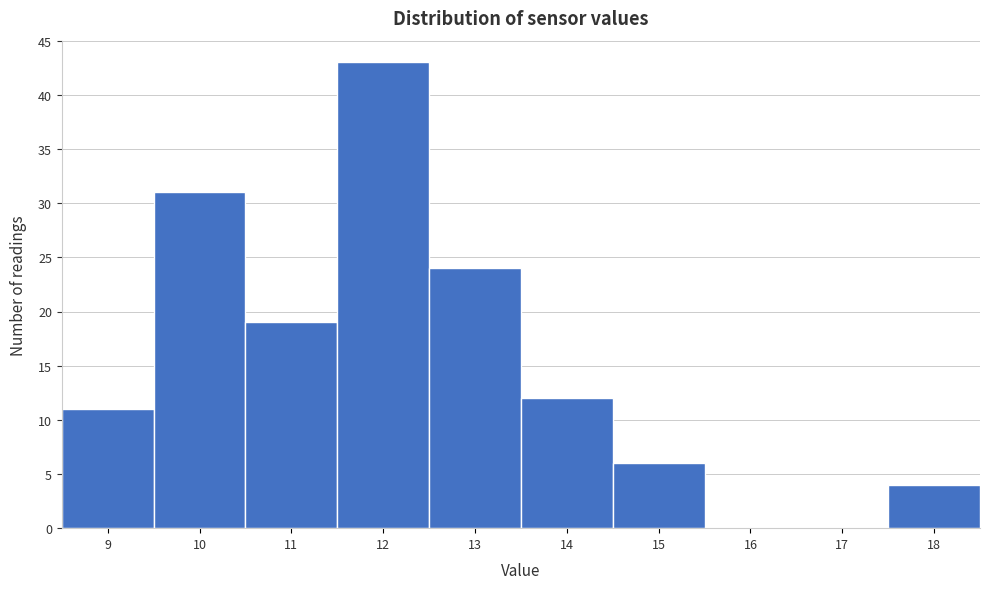

Reading left to right, what are all the values shown in this chart?

9=11	10=31	11=19	12=43	13=24	14=12	15=6	16=0	17=0	18=4